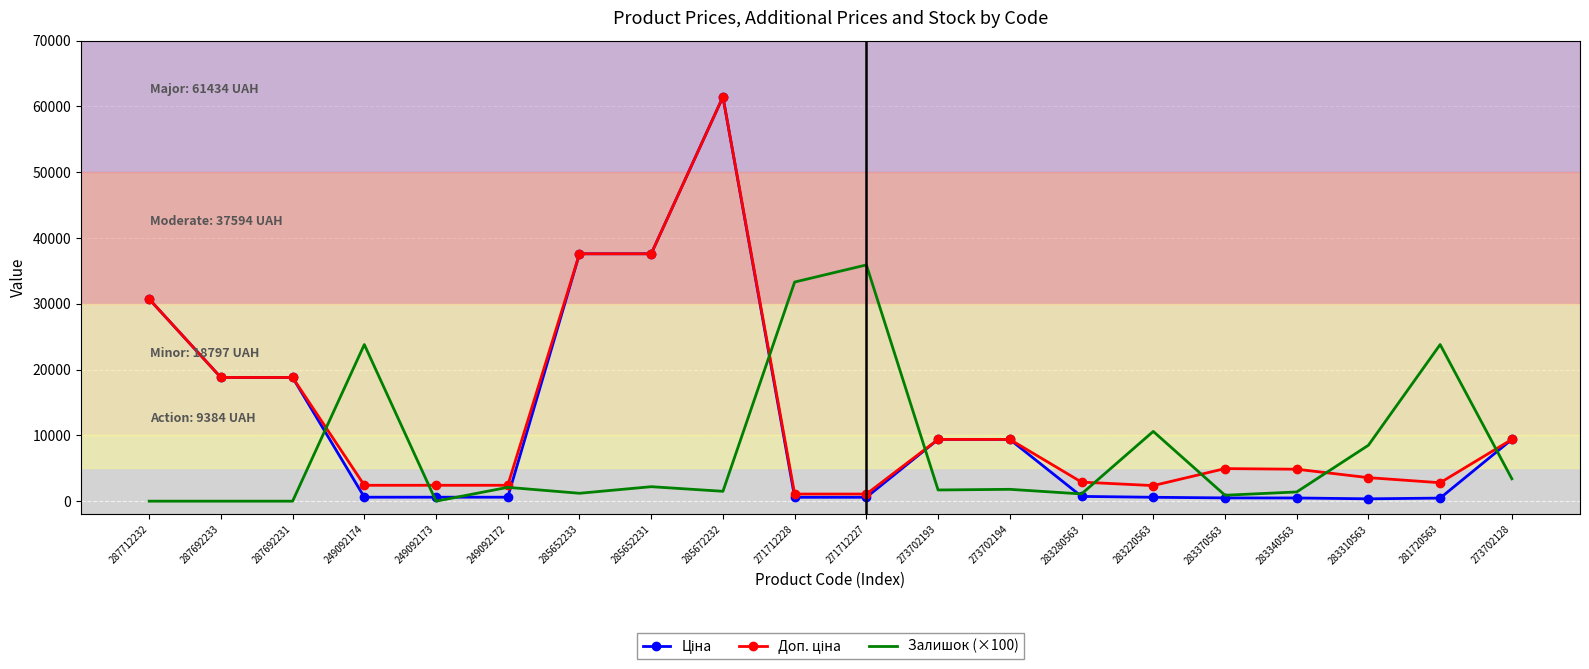

Is it true that Залишок (×100) equals 6565.8 at 283220563?

False